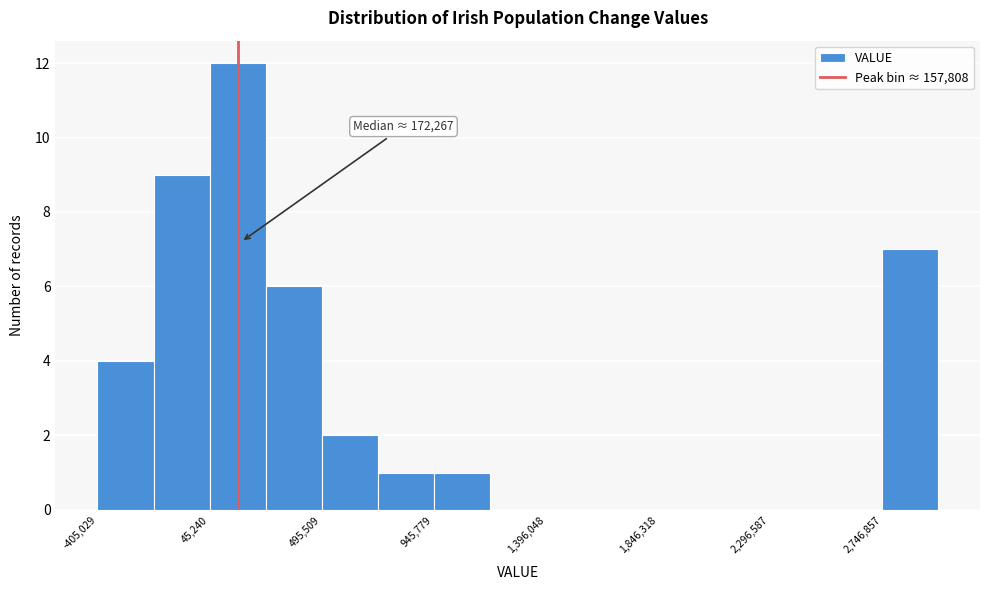

Which range on the x-axis has the tallest bar?

50000 to 250000